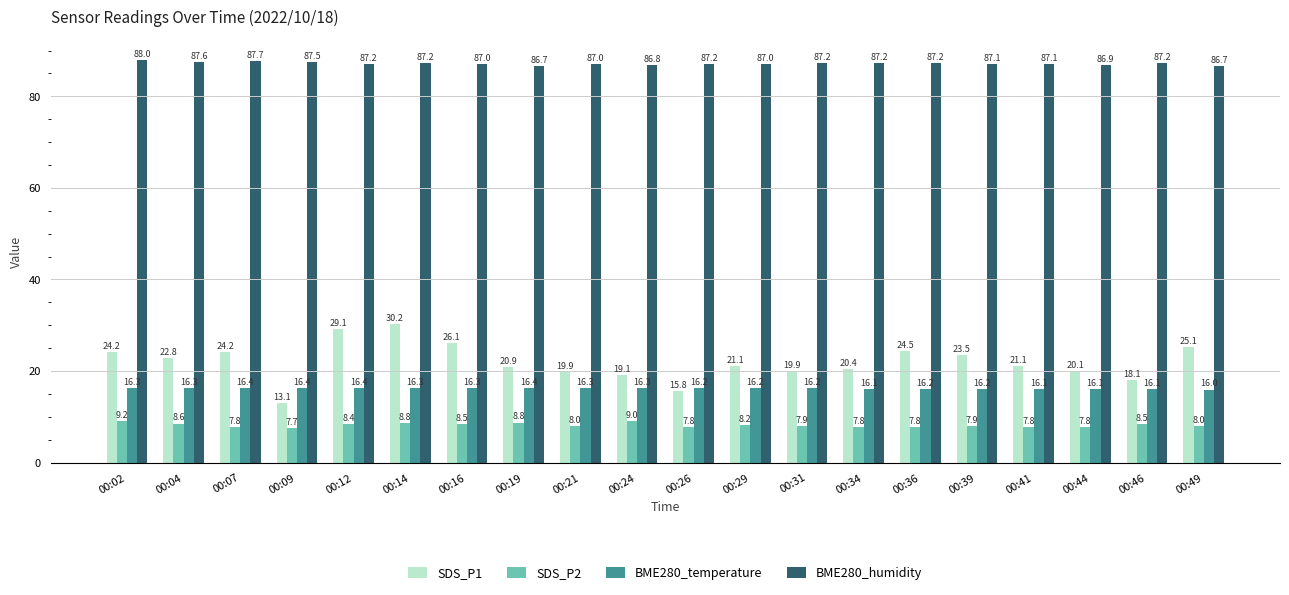

At 00:31, list the series in order from largest to smallest.

BME280_humidity, SDS_P1, BME280_temperature, SDS_P2